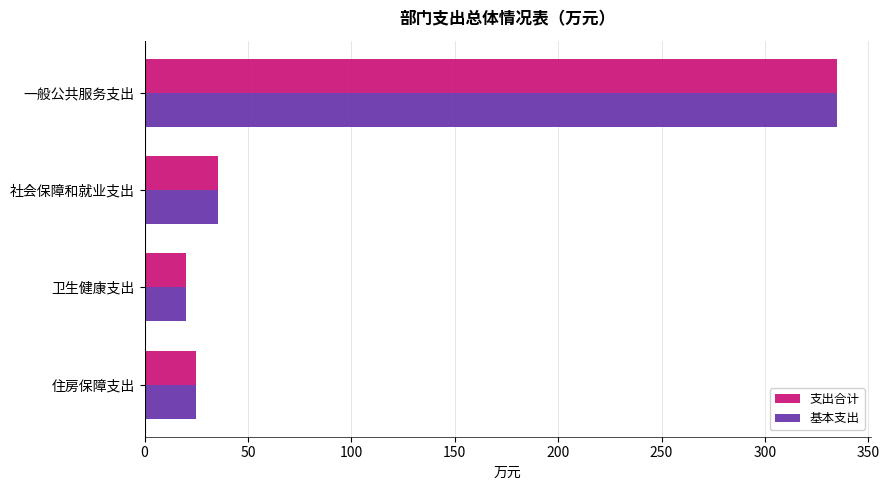

True or false: 支出合计 has a value of 334.6 at 一般公共服务支出.

True